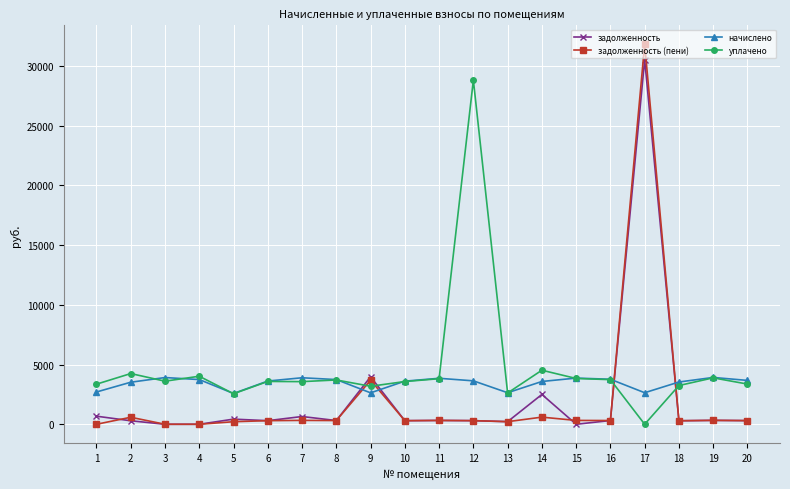

Which series has the largest range (max minus min)?

задолженность (пени)